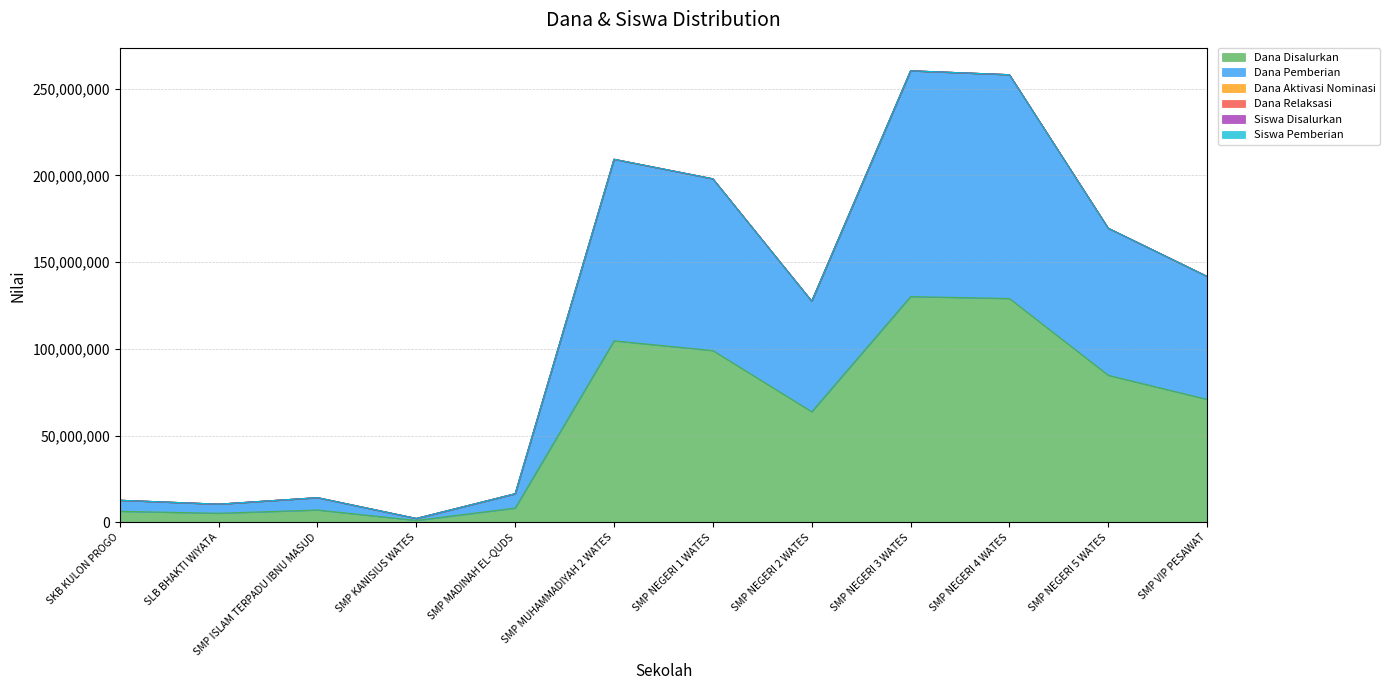

True or false: Dana Disalurkan and Dana Pemberian cross at least once.

False